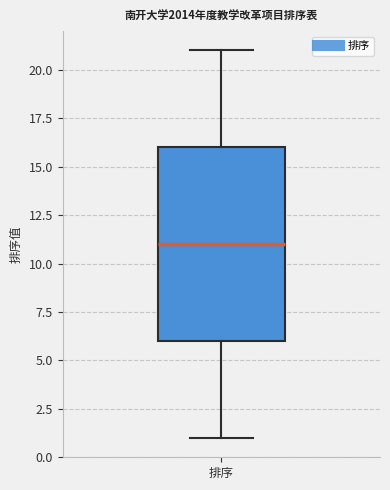

Where does the lower whisker of the box for 排序 end on the y-axis? The values are not printed on the chart, so give them approximately, as read against the axis.

1